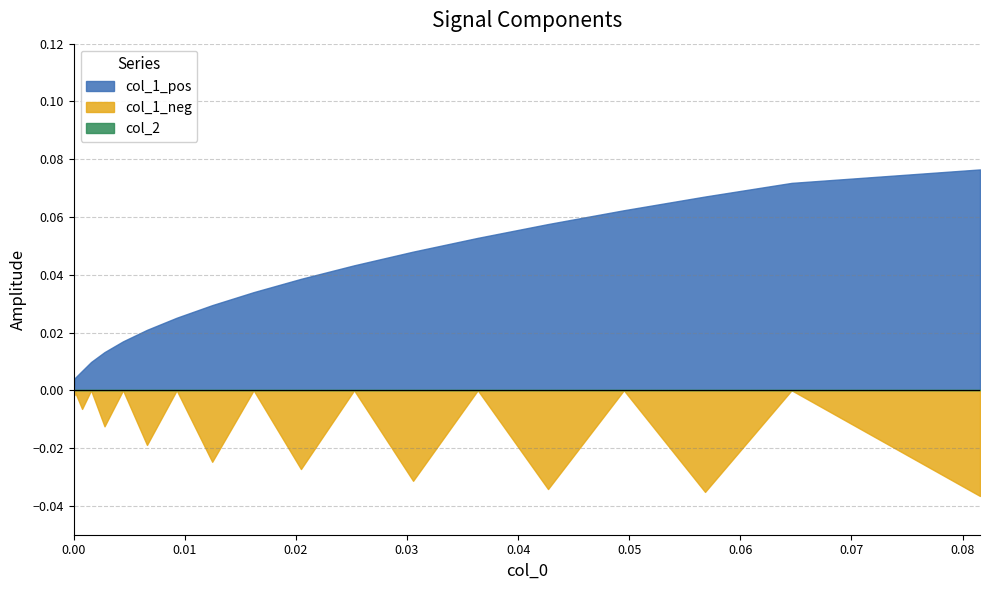

Is it true that col_1_pos equals 0.0 at 5?

False